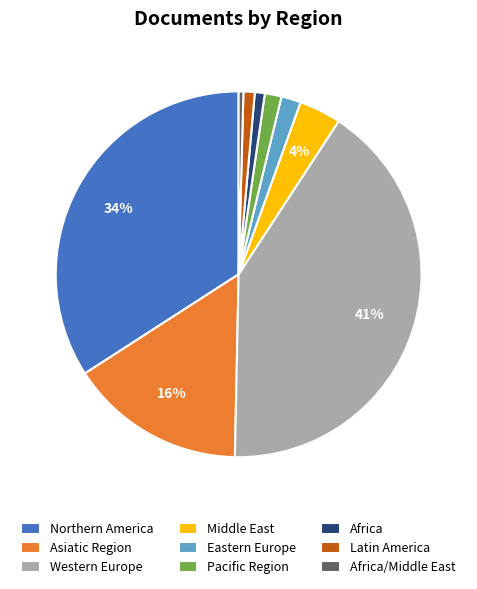

Between Latin America and Western Europe, which is larger?

Western Europe